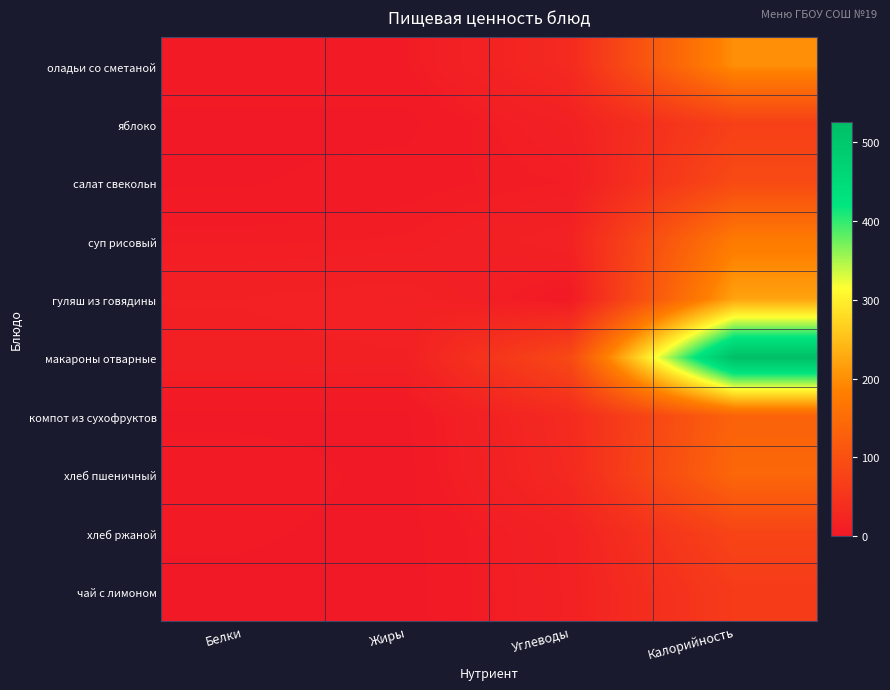

Which series changed the most between Жиры and Калорийность?

макароны отварные